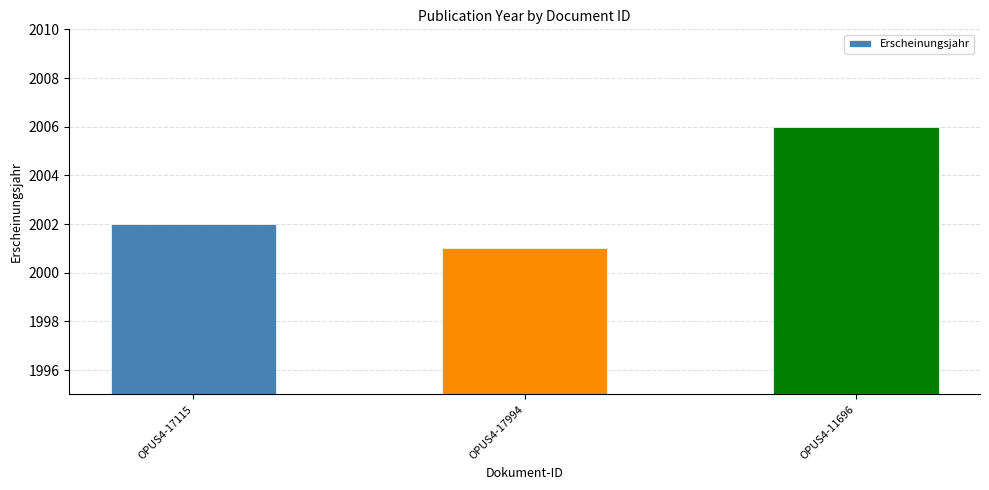

Is it true that the value at OPUS4-17994 is 3078?

False